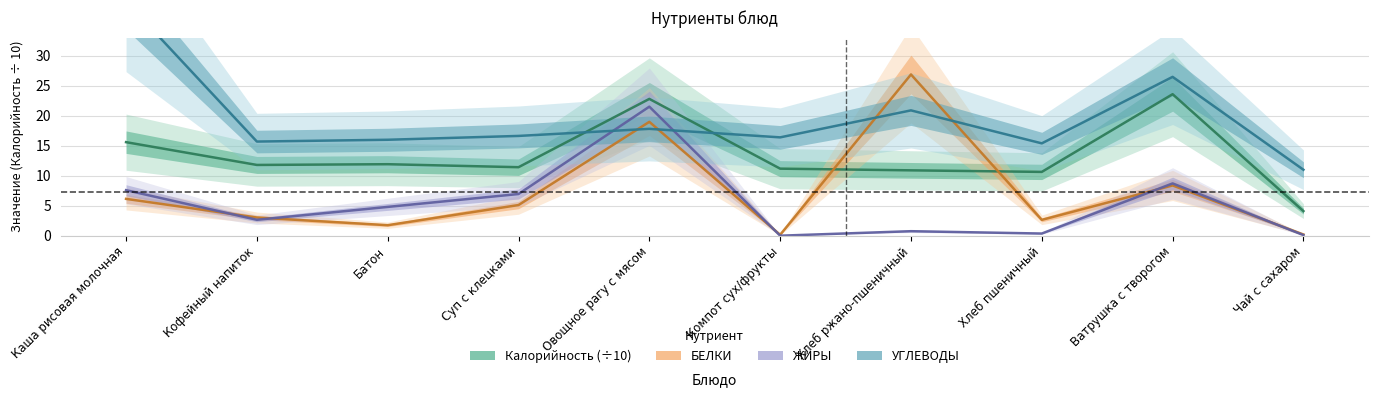

Reading left to right, what are all the values shown in this chart?

Калорийность: 15.6	11.8	11.9	11.4	22.8	11.2	10.9	10.6	23.6	4.1
БЕЛКИ: 6.1	3.0	1.8	5.1	19.0	0.1	26.9	2.6	8.4	0.2
ЖИРЫ: 7.6	2.6	4.8	7.0	21.5	0.0	0.8	0.4	8.7	0.1
УГЛЕВОДЫ: 39.1	15.7	16.0	16.6	17.8	16.4	20.9	15.4	26.5	11.0